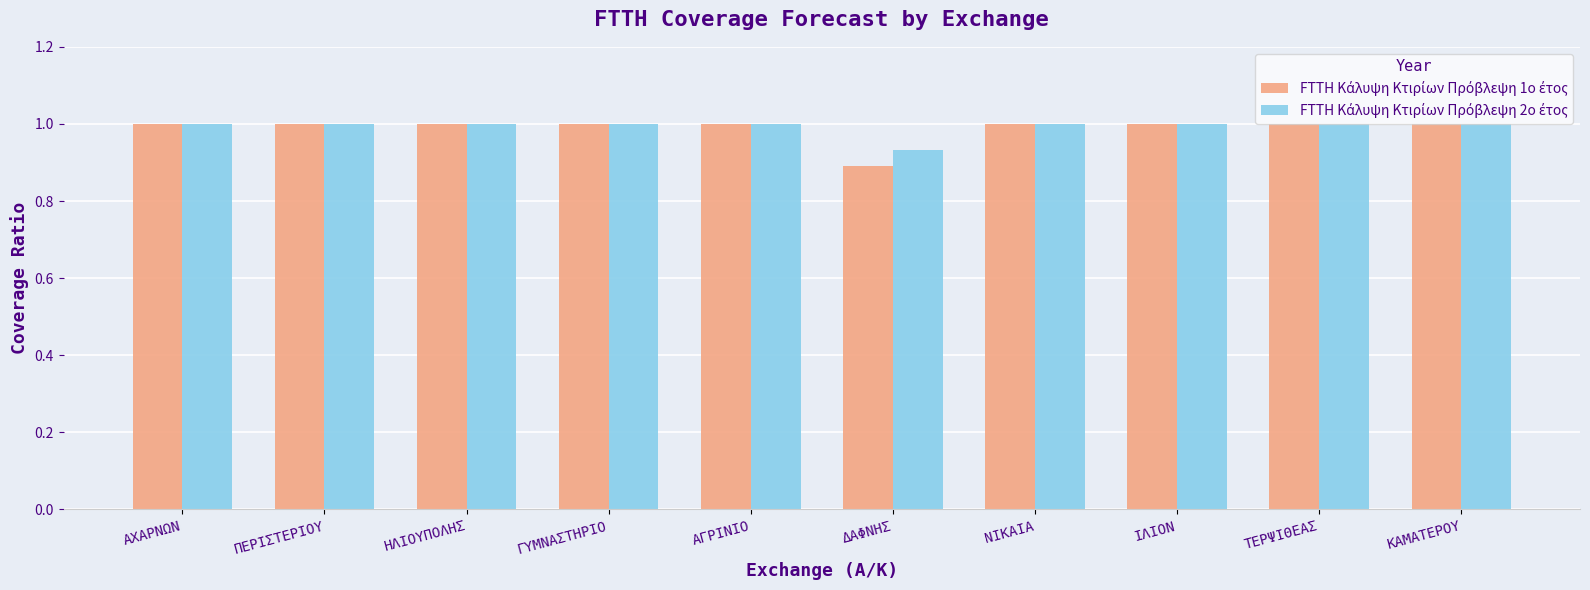

At which category does the chart reach its minimum across all series?

ΔΑΦΝΗΣ